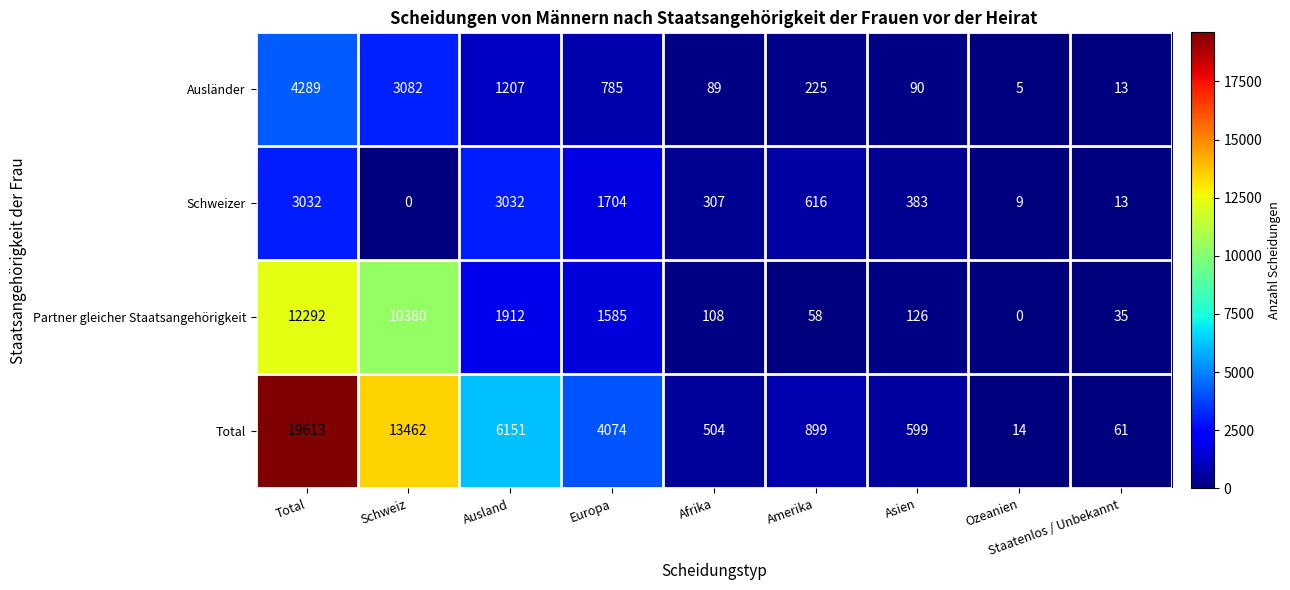

What is the maximum value shown in the chart?

19613